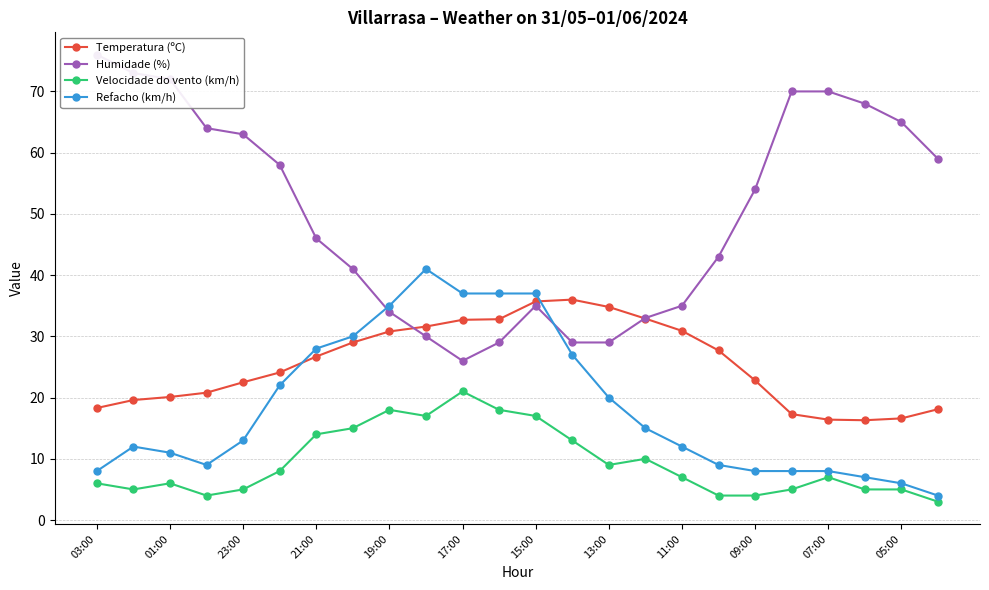

True or false: Temperatura (ºC) and Velocidade do vento (km/h) intersect in this chart.

False